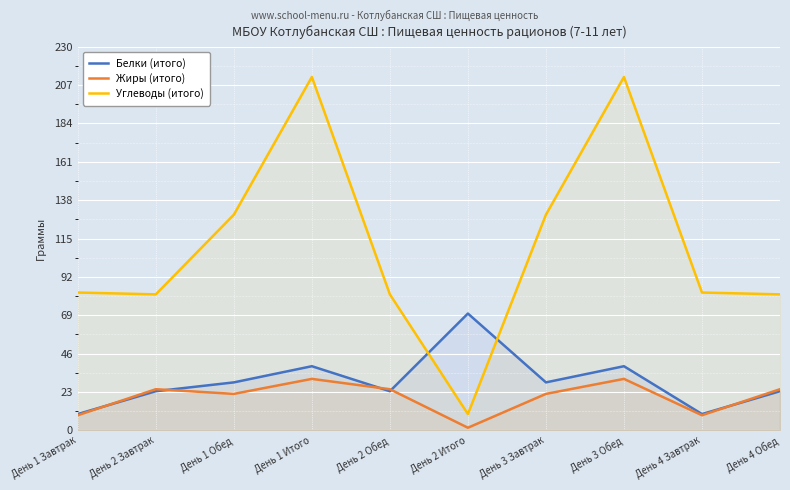

Where is Жиры (итого) nearest to the value 16?

День 1 Обед